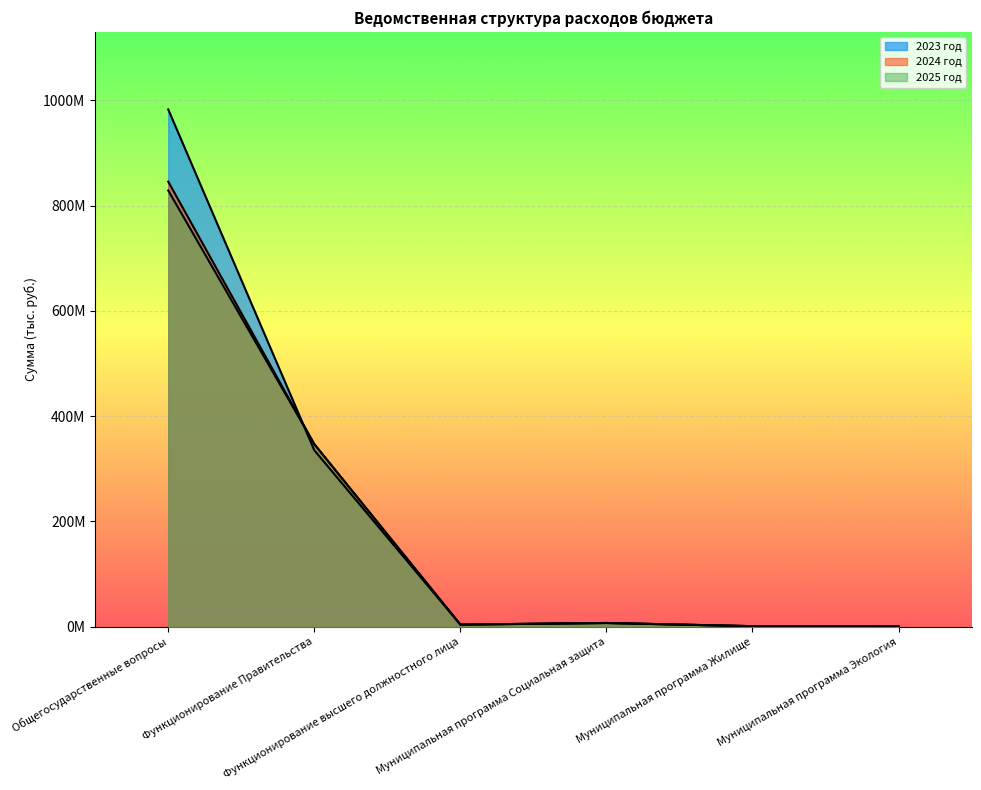

What is the average value of the 2024 год series?

200860110.0